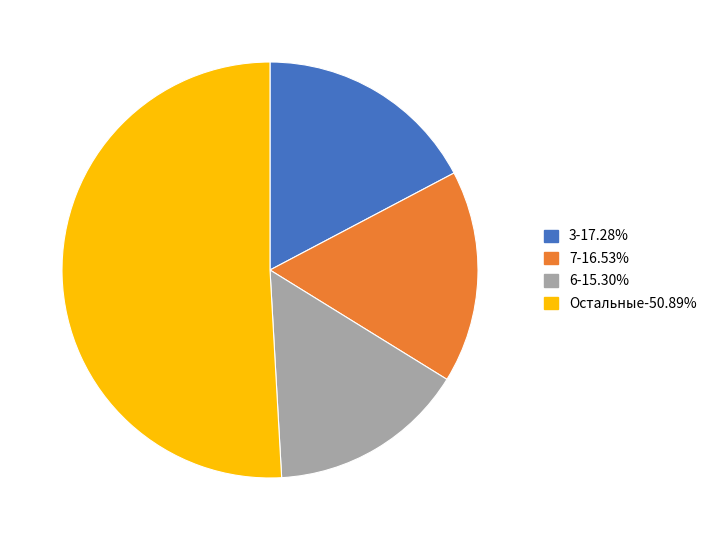

Is there a majority slice in this chart?

Yes